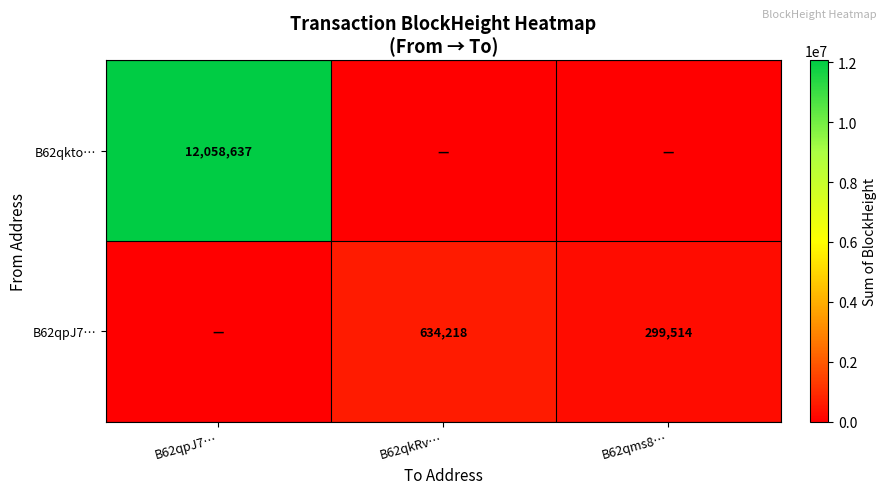

The value of B62qpJ7… at B62qkRv… is 634218. True or false?

True